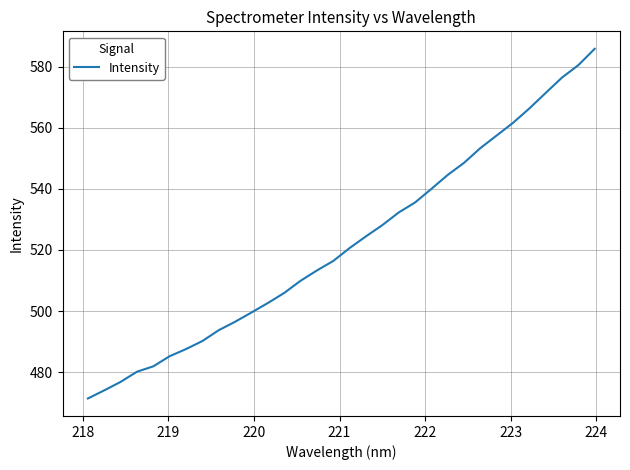

What is the difference between the maximum and minimum values?

114.6